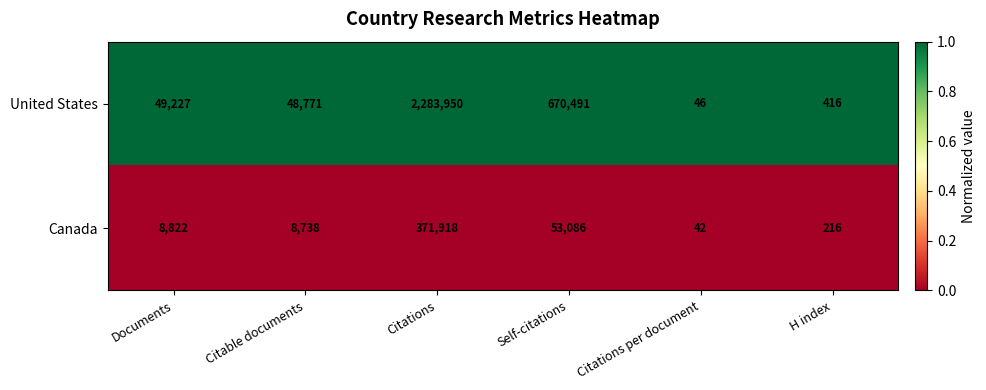

Is the value of United States at Citations greater than the value of Canada at Citable documents?

Yes